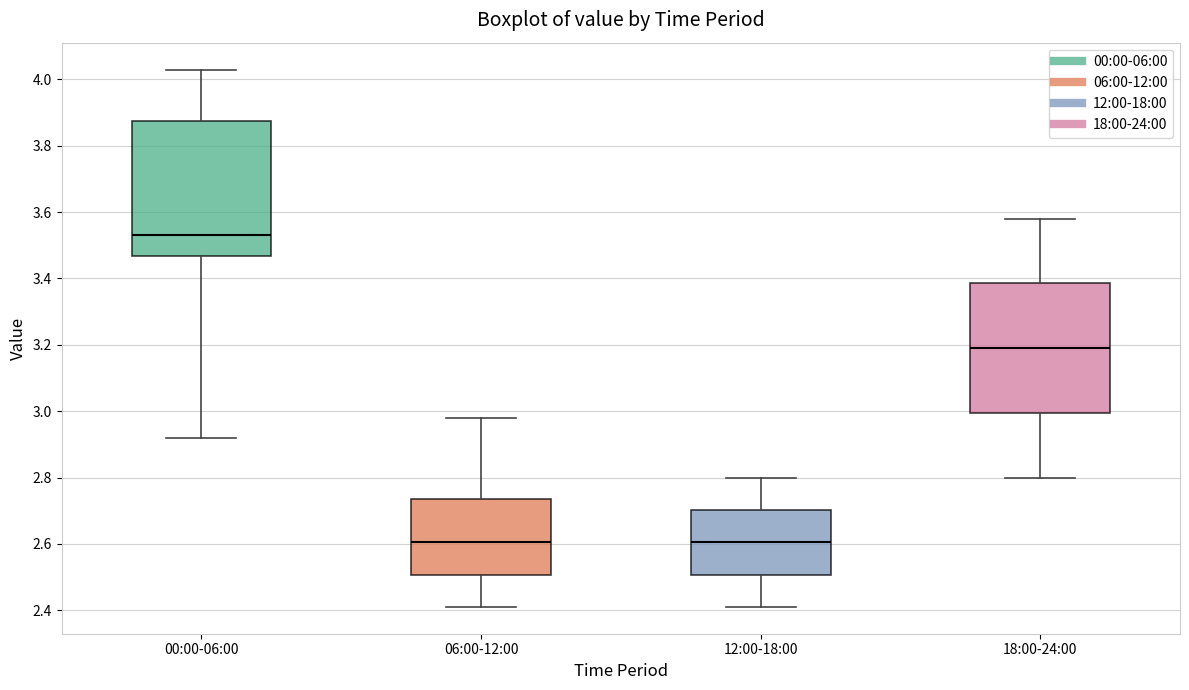

Reading left to right, read every box against the y-axis: the position of its median line, the range the box covers, and the ends of its whiskers. The values are not printed on the chart, so give them approximately, as read against the axis.

00:00-06:00: median 3.54, box 3.46 to 3.88, whiskers 2.92 to 4.04
06:00-12:00: median 2.60, box 2.50 to 2.74, whiskers 2.42 to 2.98
12:00-18:00: median 2.60, box 2.50 to 2.70, whiskers 2.42 to 2.80
18:00-24:00: median 3.20, box 3.00 to 3.38, whiskers 2.80 to 3.58